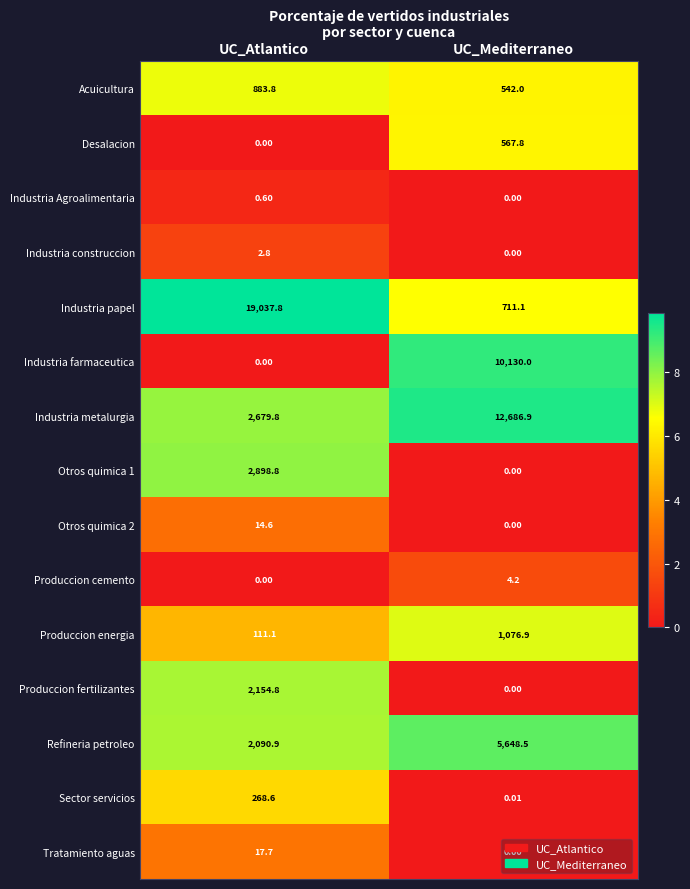

What is the greatest value displayed?

19037.8